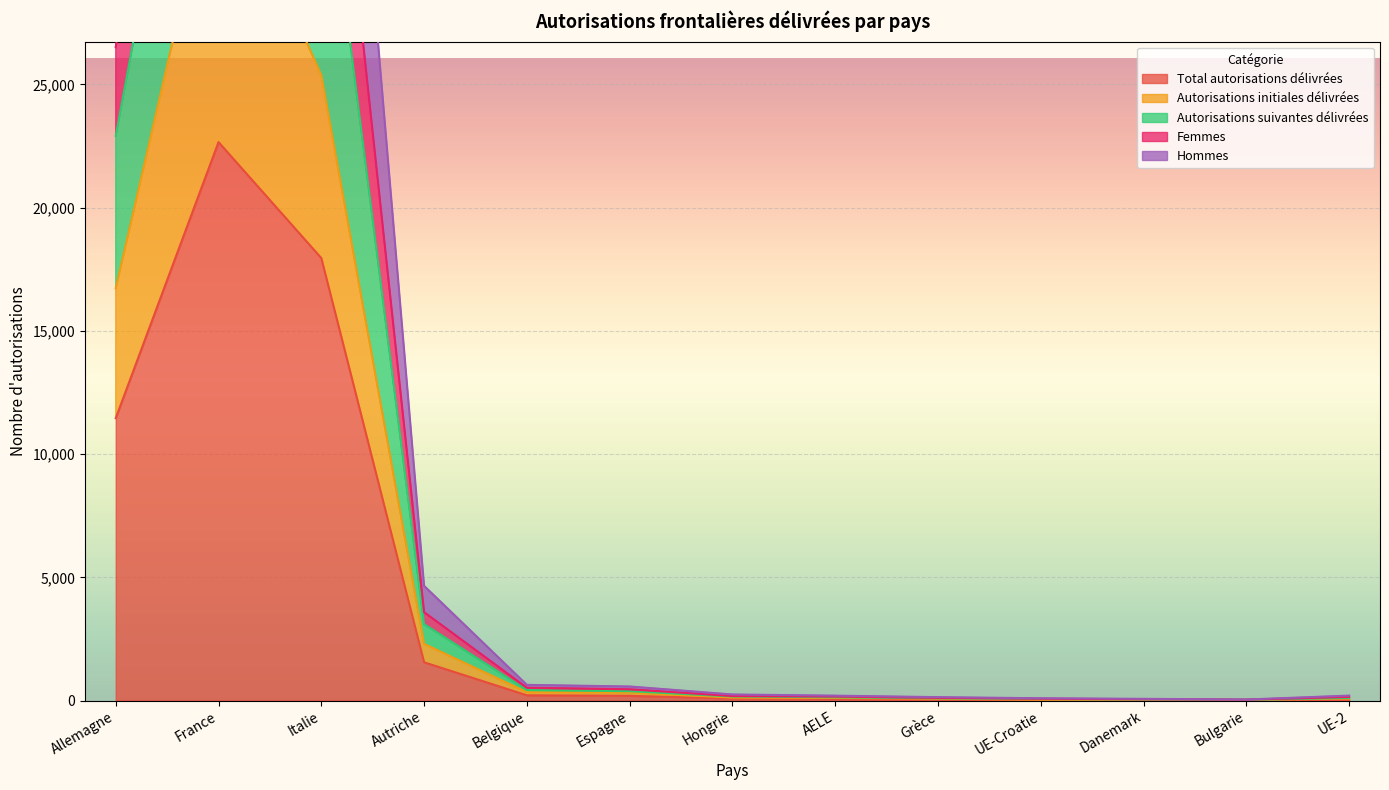

Is the value of Hommes at AELE greater than the value of Femmes at AELE?

Yes